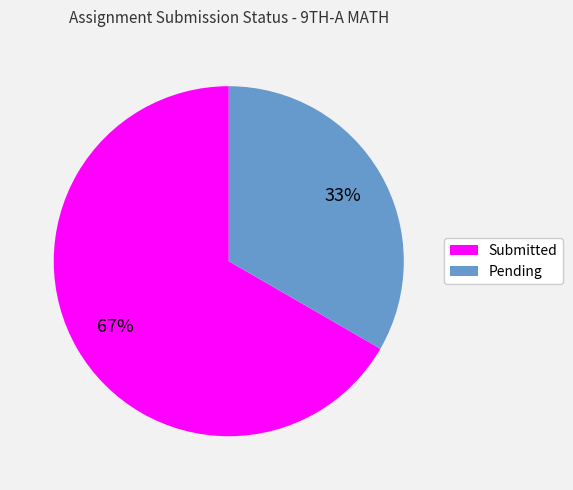

How many segments does this pie chart have?

2